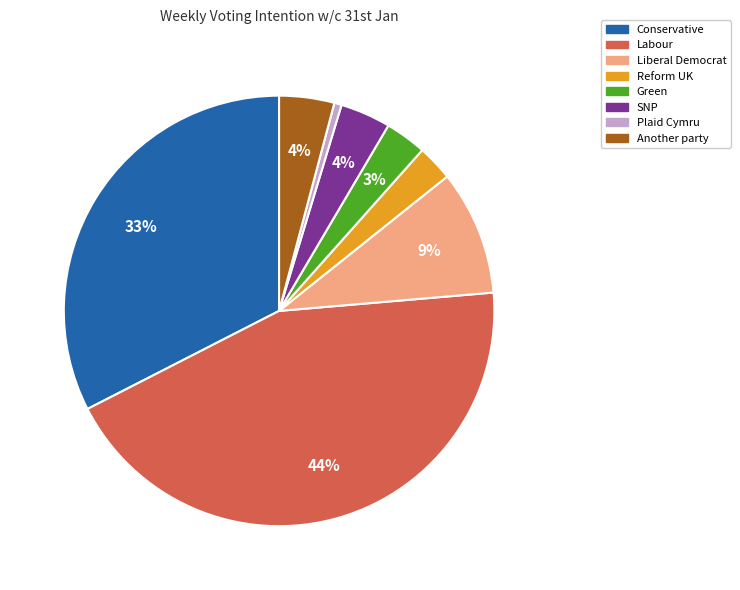

True or false: Conservative accounts for 33% of the total.

True